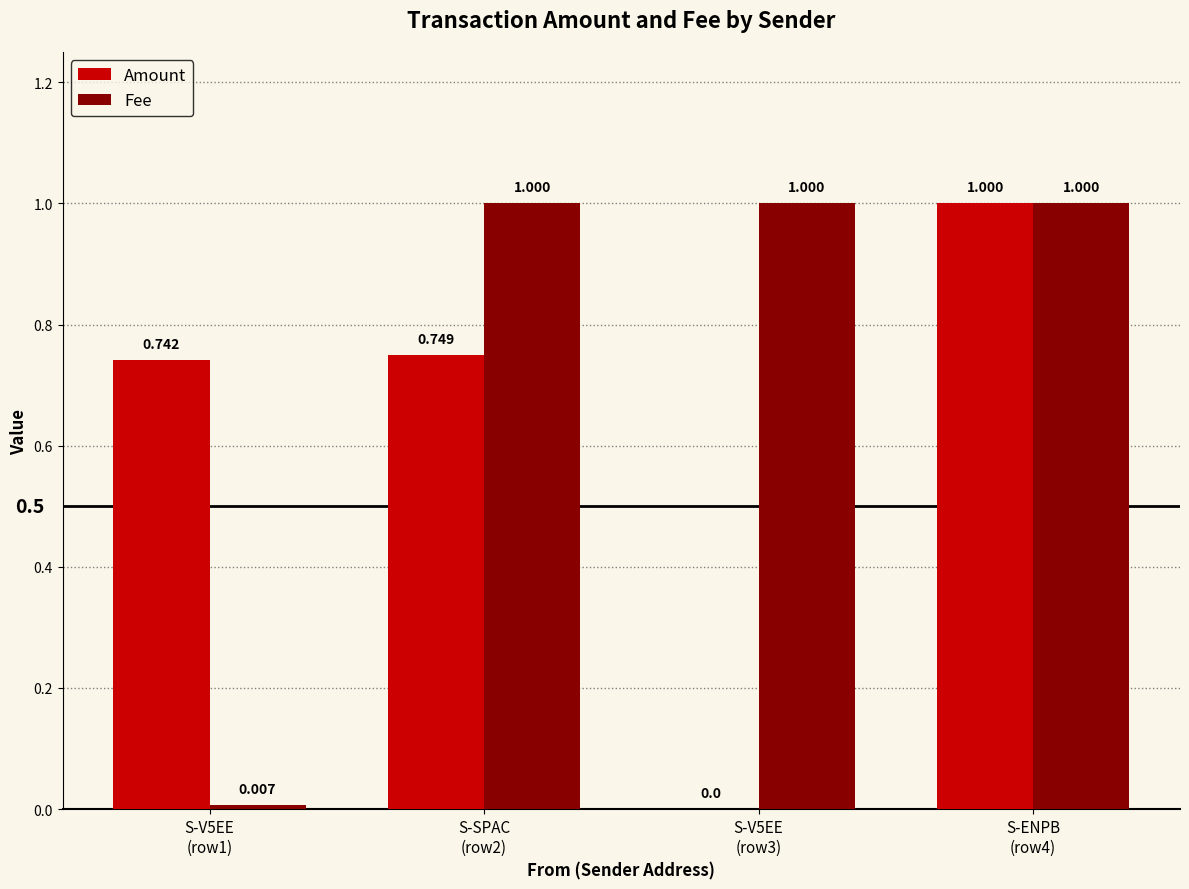

Does the chart contain stacked bars?

No